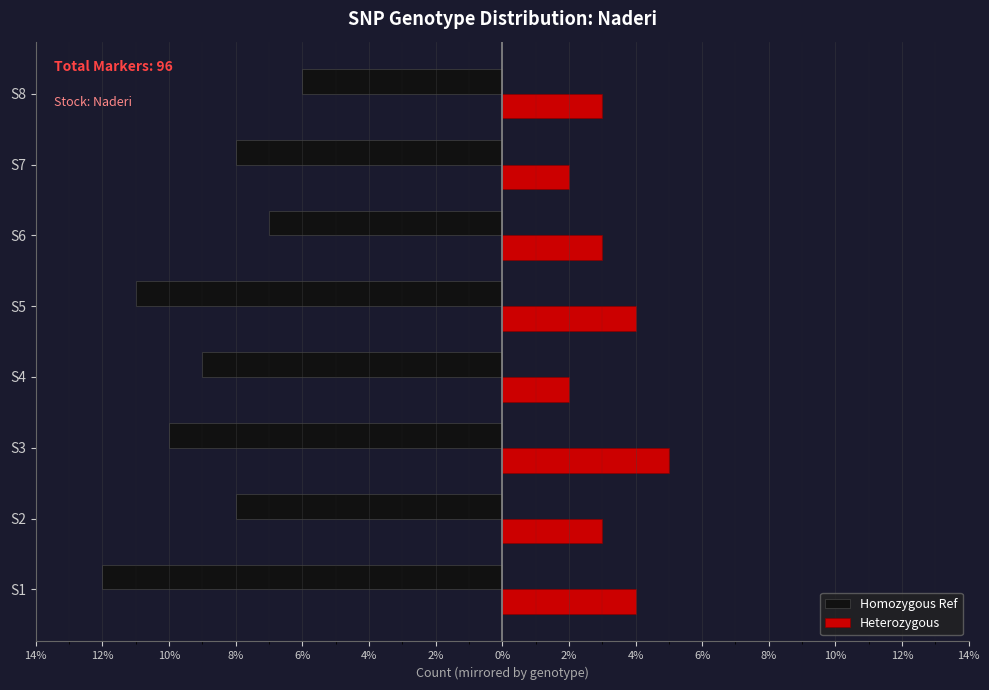

What are all the series names shown in the legend?

Homozygous Ref, Heterozygous